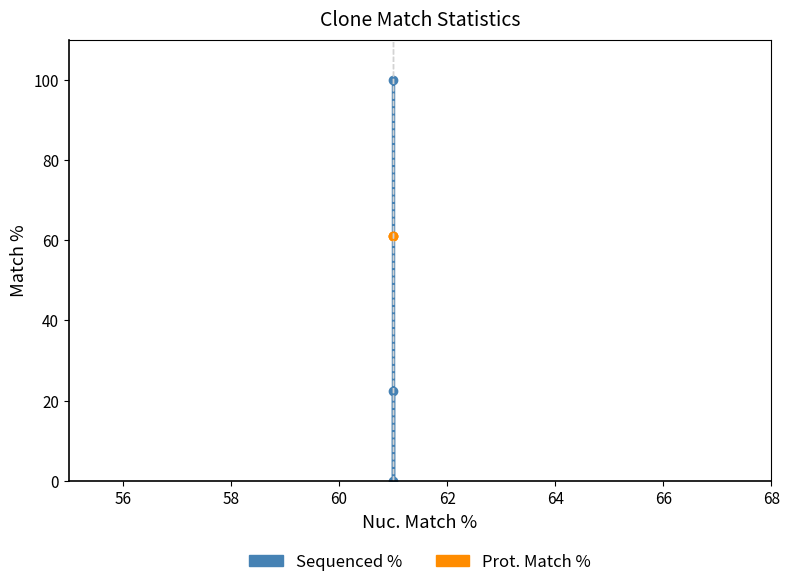

How many distinct data groups are displayed?

2